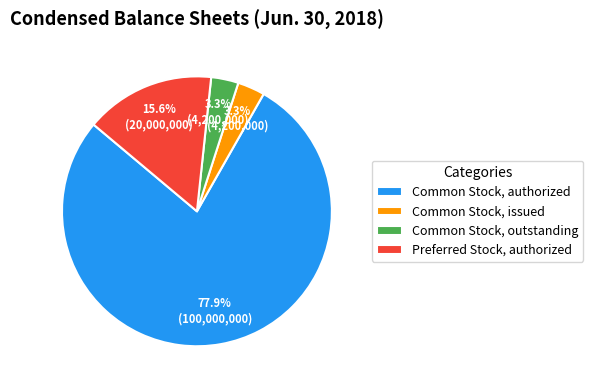

What percentage is the Common Stock, issued slice, to the nearest percent?

3%